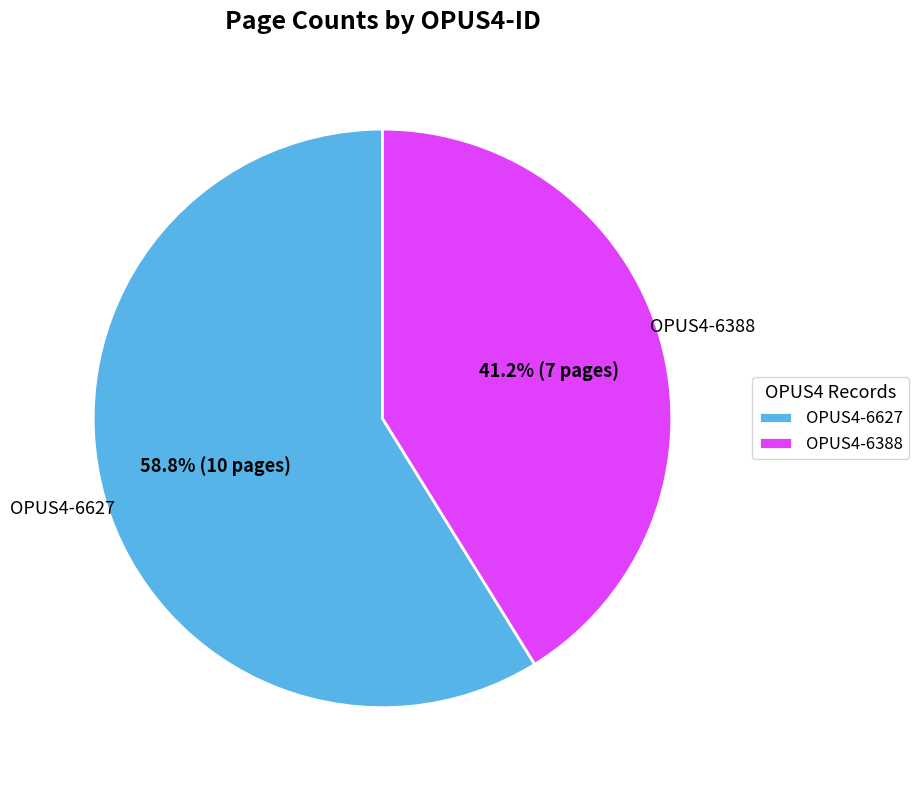

To the nearest percent, what is the difference between the OPUS4-6627 and OPUS4-6388 slice percentages?

18%